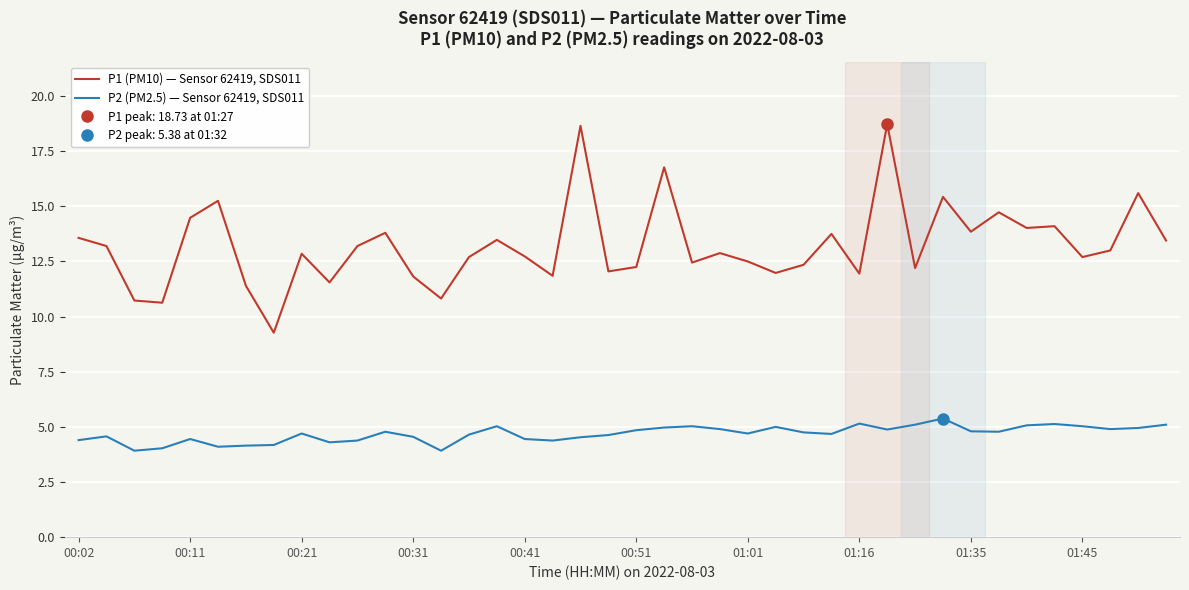

True or false: P2 (PM2.5) — Sensor 62419, SDS011 has a value of 4.5 at 18.

True